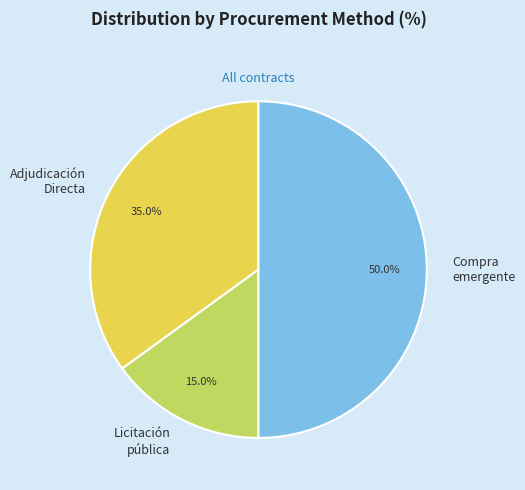

Rank the categories by value from lowest to highest.

Licitación pública, Adjudicación Directa, Compra emergente